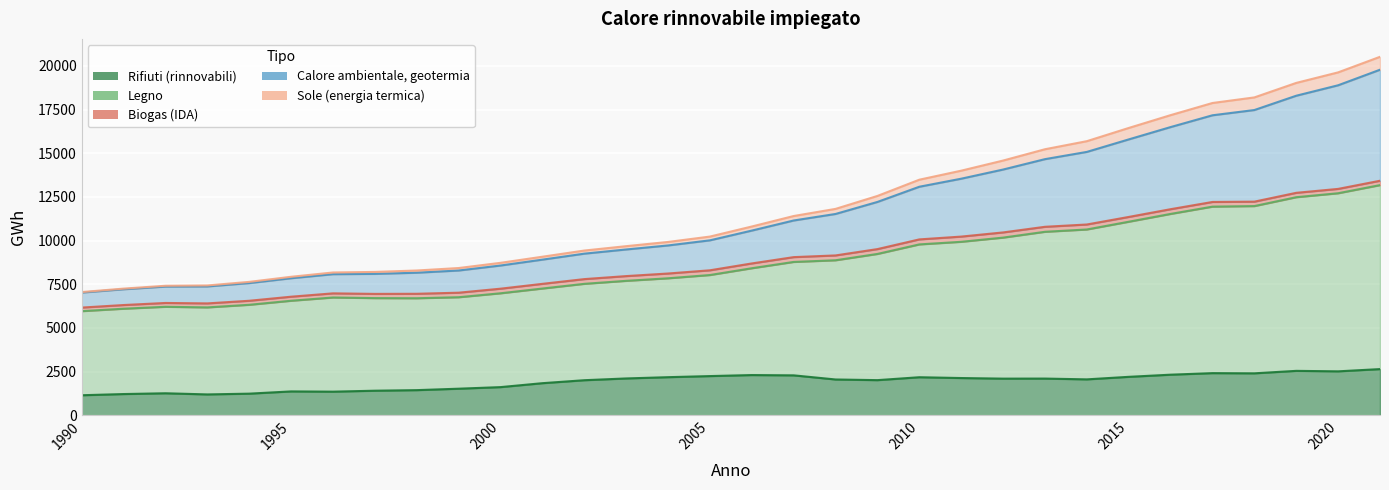

How many data points does each series have?

32